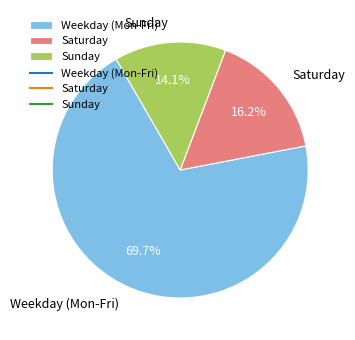

Between Sunday and Weekday (Mon-Fri), which is larger?

Weekday (Mon-Fri)